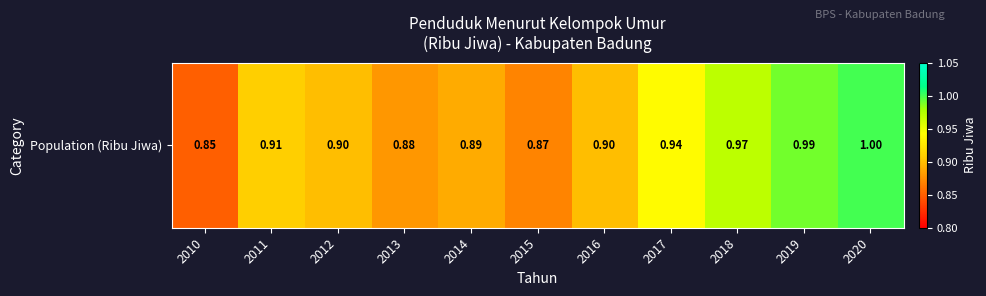

Rank the categories by value from highest to lowest.

2020, 2019, 2018, 2017, 2011, 2012, 2016, 2014, 2013, 2015, 2010